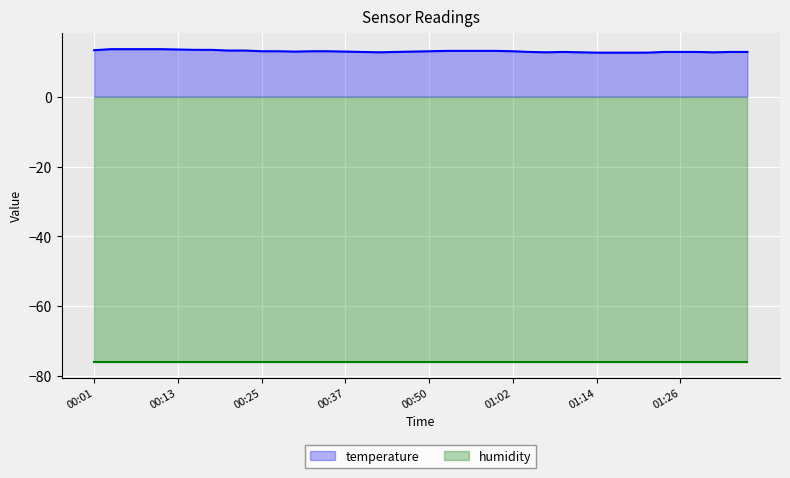

Which series has the largest total across all categories?

temperature